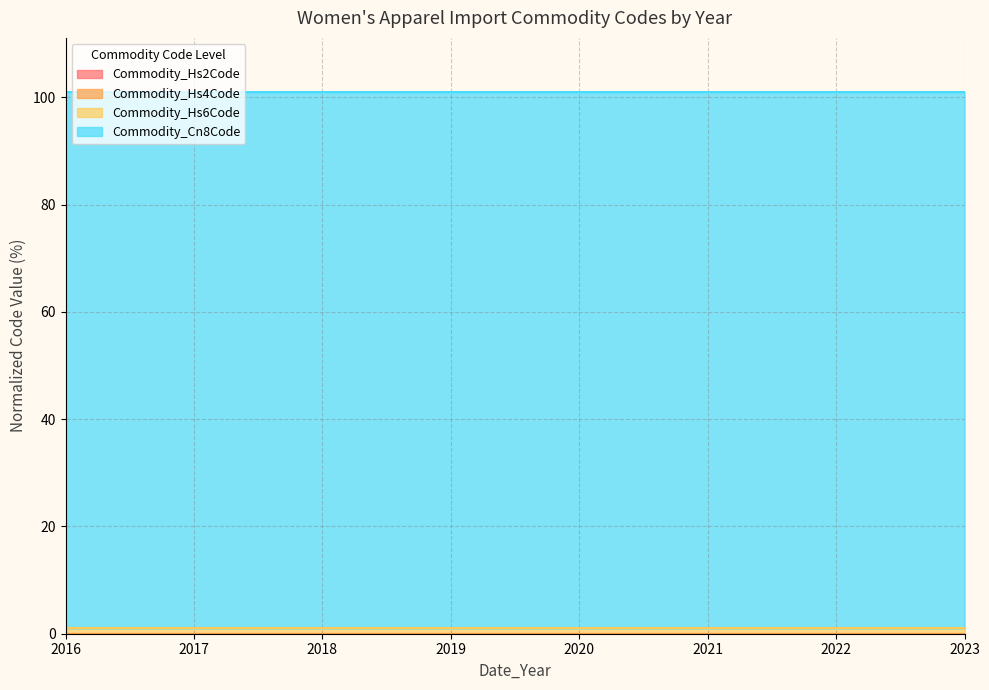

True or false: Commodity_Cn8Code and Commodity_Hs6Code cross at least once.

False